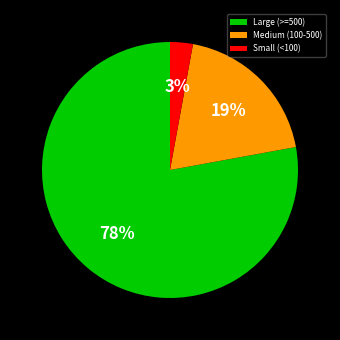

To the nearest percent, what is the average slice percentage?

33%